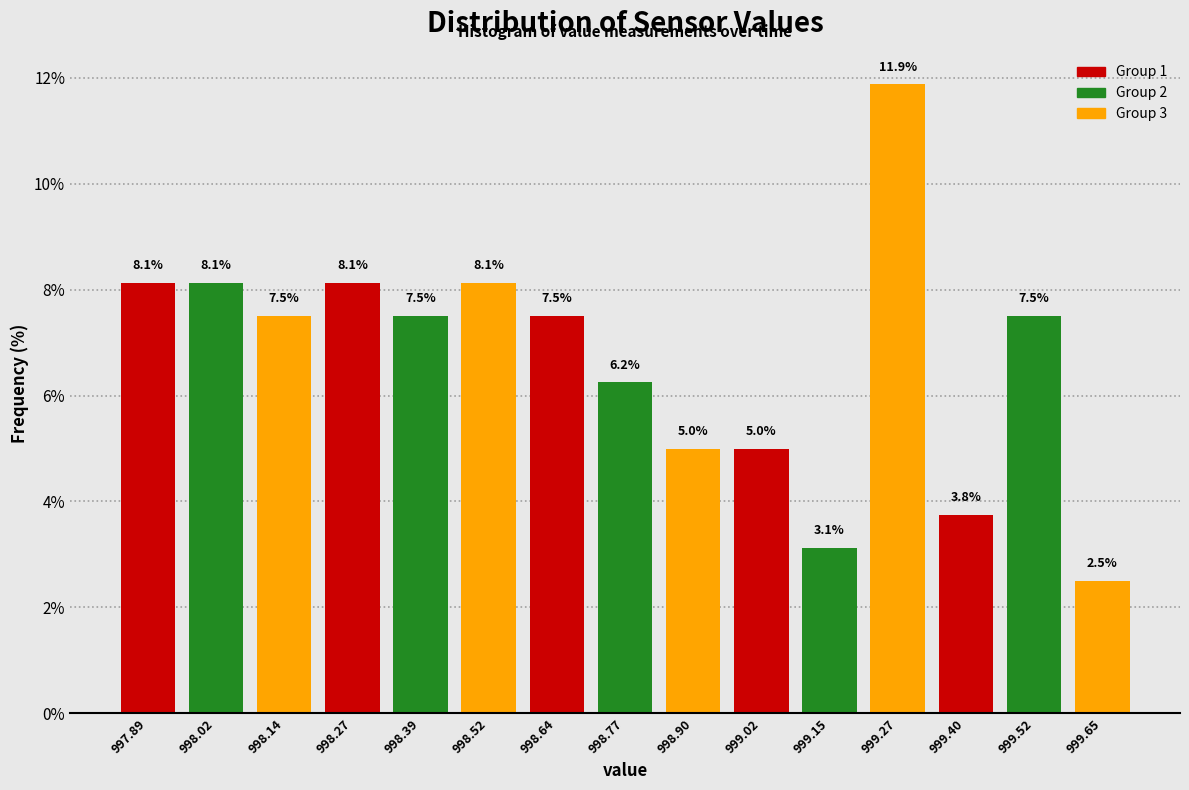

Over which range of the x-axis is the bar tallest?

999.20 to 999.34